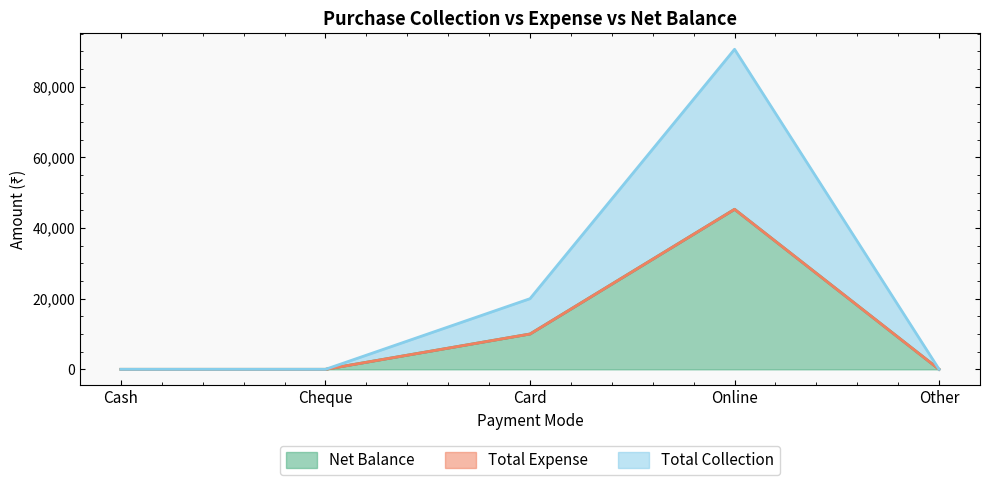

Does the chart have visible grid lines?

No